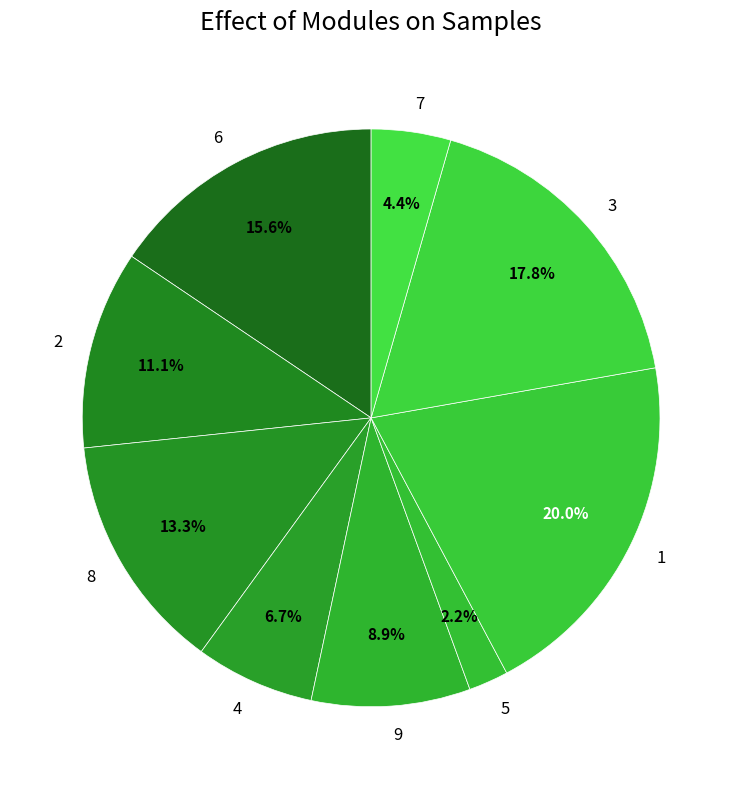

Which category has the smallest portion of the pie?

5